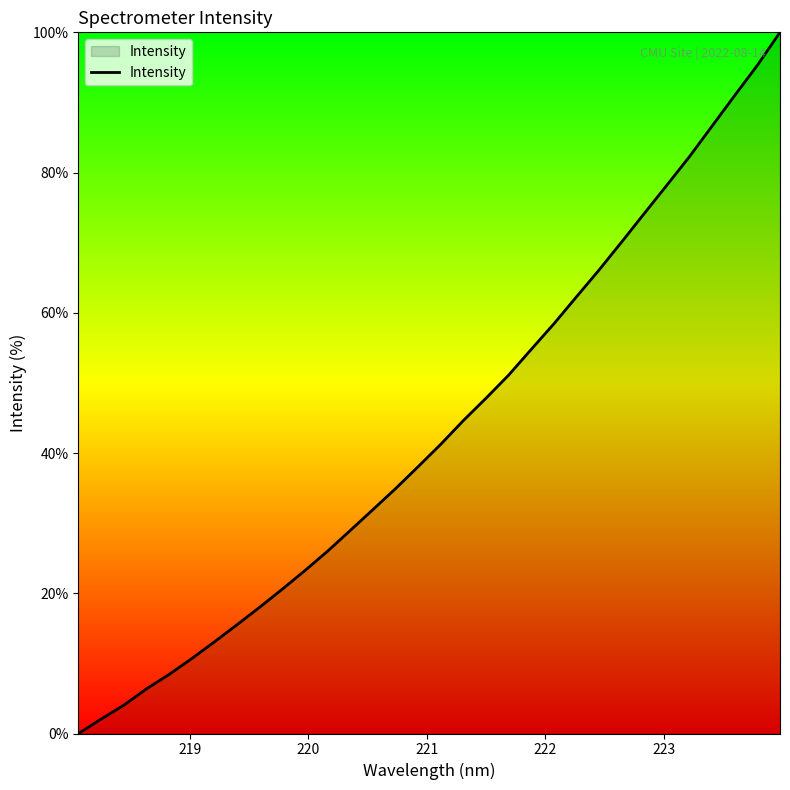

What is the difference between the maximum and minimum values?

100.0